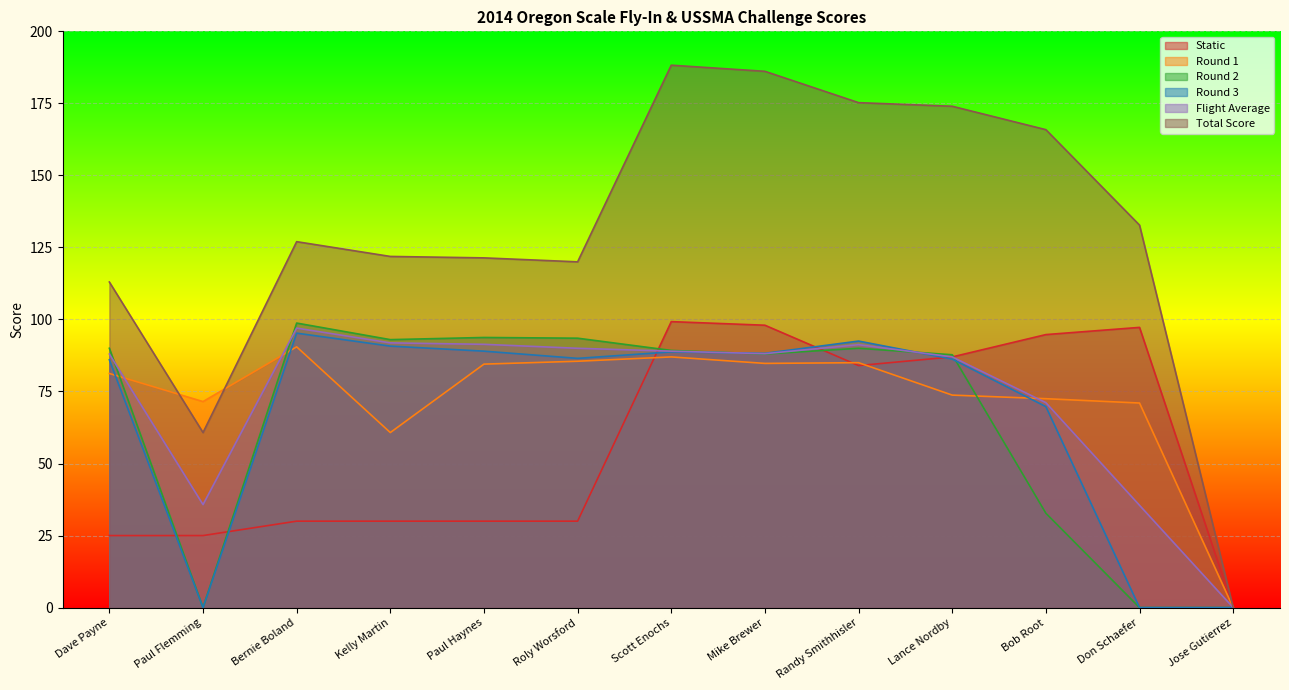

What is the difference between the second highest and minimum values in the Round 3 series?

92.5